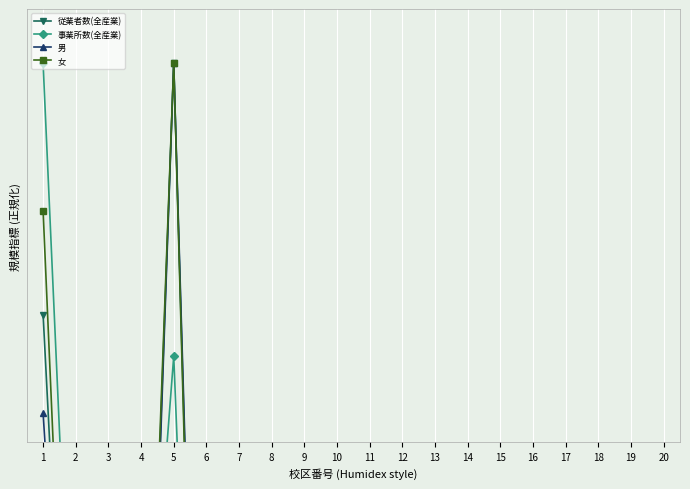

What is the average value of the 従業者数(全産業) series?

8.6